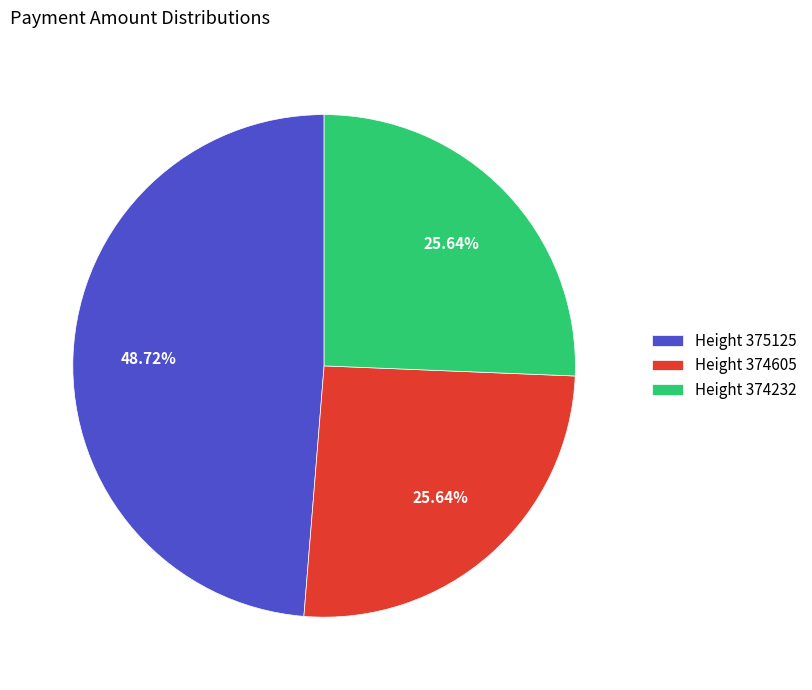

To the nearest percent, what is the average slice percentage?

33%